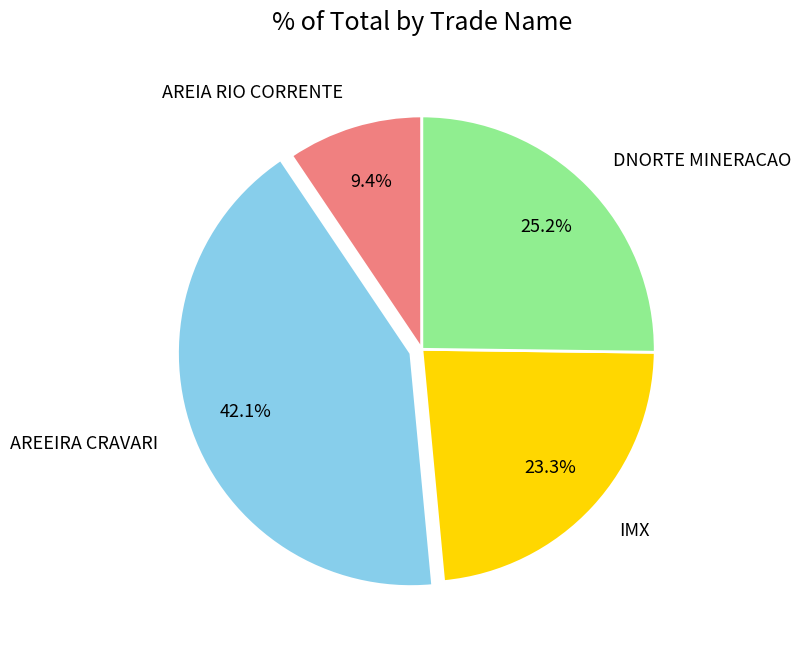

Is there a majority slice in this chart?

No